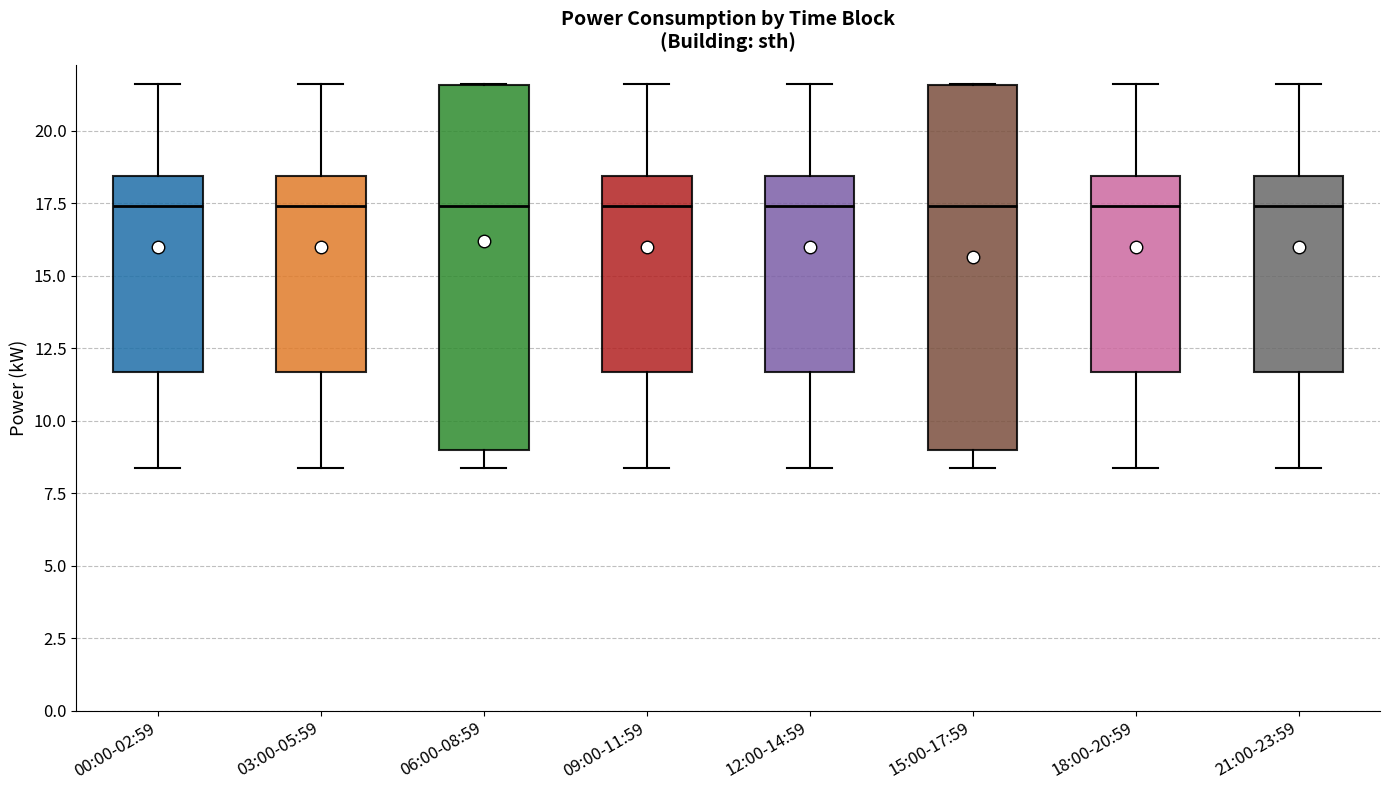

Reading left to right, transcribe this box plot: for each box, give where its median line is, the range the box spans, and where its two whiskers end, as read against the y-axis. The values are not printed on the chart, so give them approximately, as read against the axis.

00:00-02:59: median 17.5, box 11.5 to 18.5, whiskers 8.5 to 21.5
03:00-05:59: median 17.5, box 11.5 to 18.5, whiskers 8.5 to 21.5
06:00-08:59: median 17.5, box 9.0 to 21.5, whiskers 8.5 to 21.5
09:00-11:59: median 17.5, box 11.5 to 18.5, whiskers 8.5 to 21.5
12:00-14:59: median 17.5, box 11.5 to 18.5, whiskers 8.5 to 21.5
15:00-17:59: median 17.5, box 9.0 to 21.5, whiskers 8.5 to 21.5
18:00-20:59: median 17.5, box 11.5 to 18.5, whiskers 8.5 to 21.5
21:00-23:59: median 17.5, box 11.5 to 18.5, whiskers 8.5 to 21.5